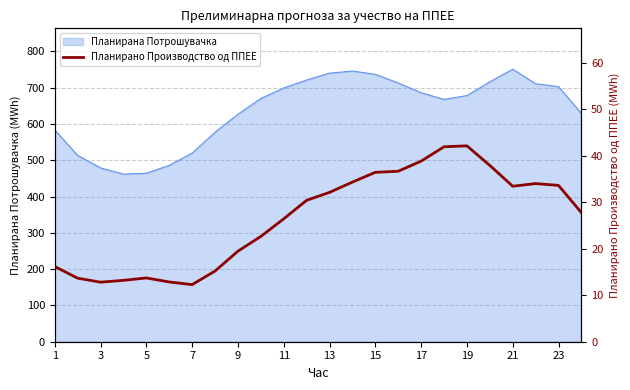

True or false: the data has more than 0 interior local peaks.

True